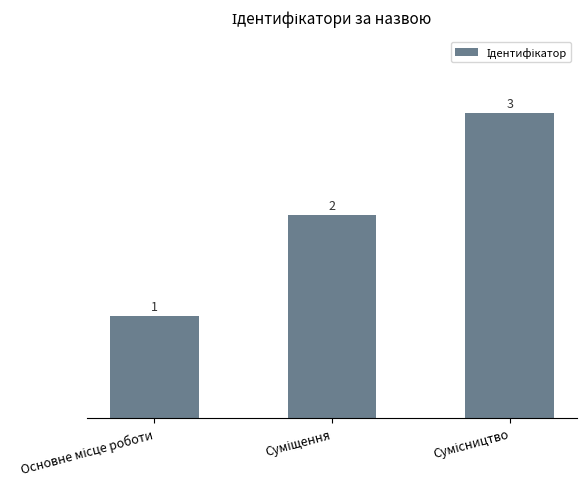

Are the bars horizontal?

No